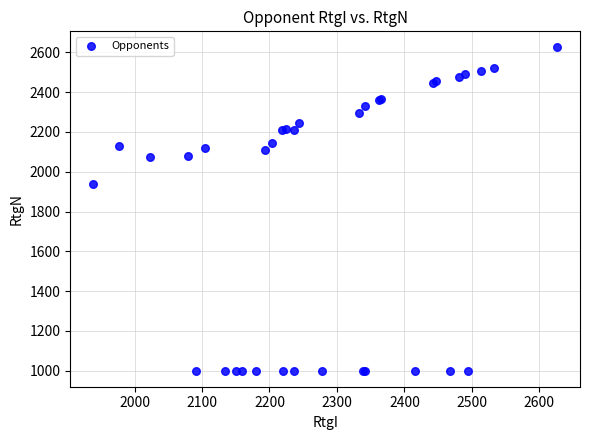

What Y value in the scatter plot is closest to 1812?

1938